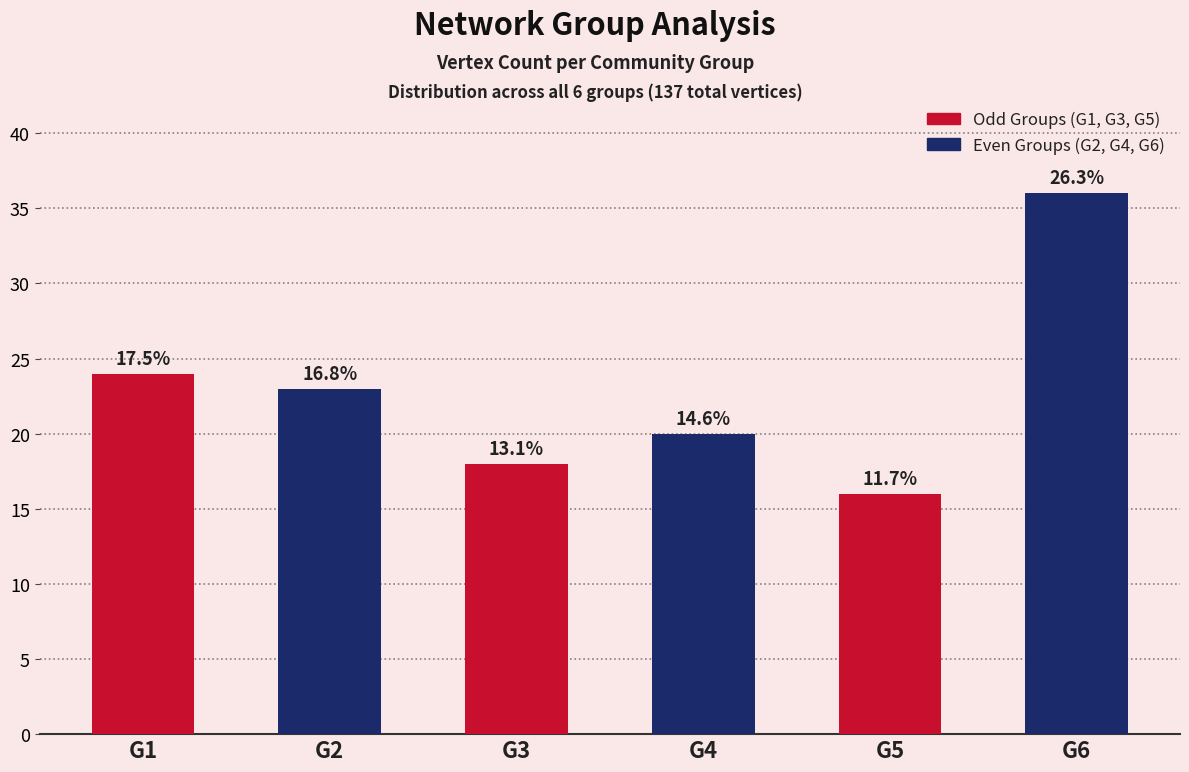

How many bars are there in total?

6